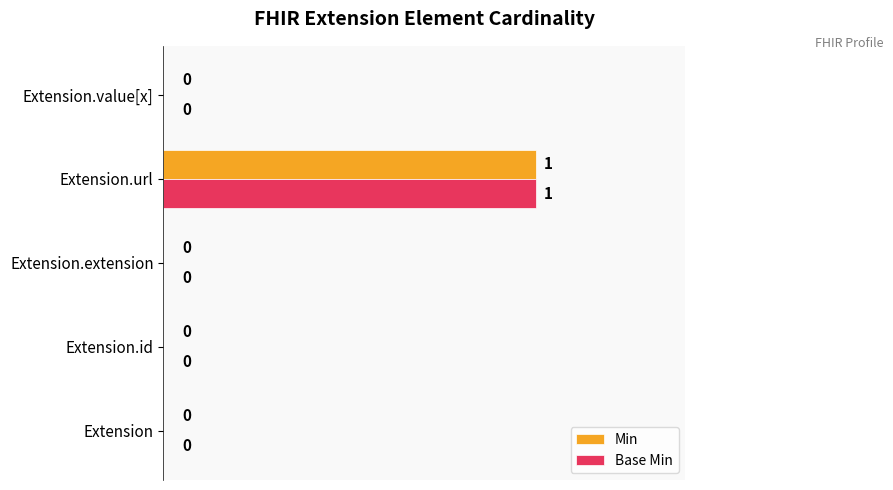

True or false: Min has a value of 0 at Extension.url.

False